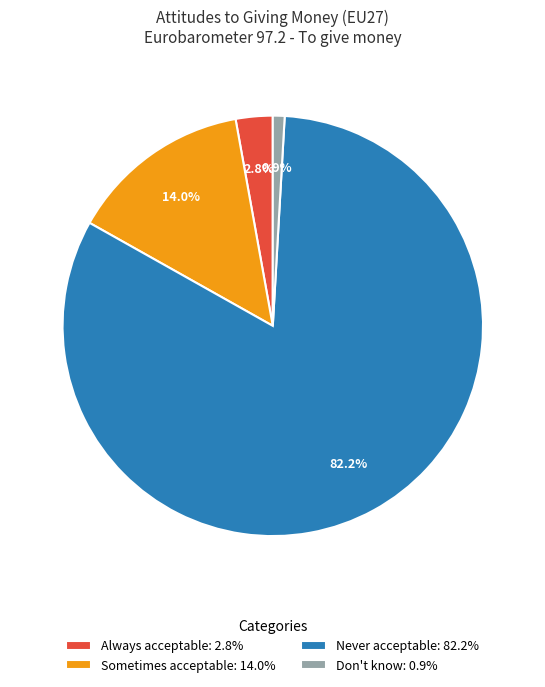

What percentage is the Always acceptable slice, to the nearest percent?

3%